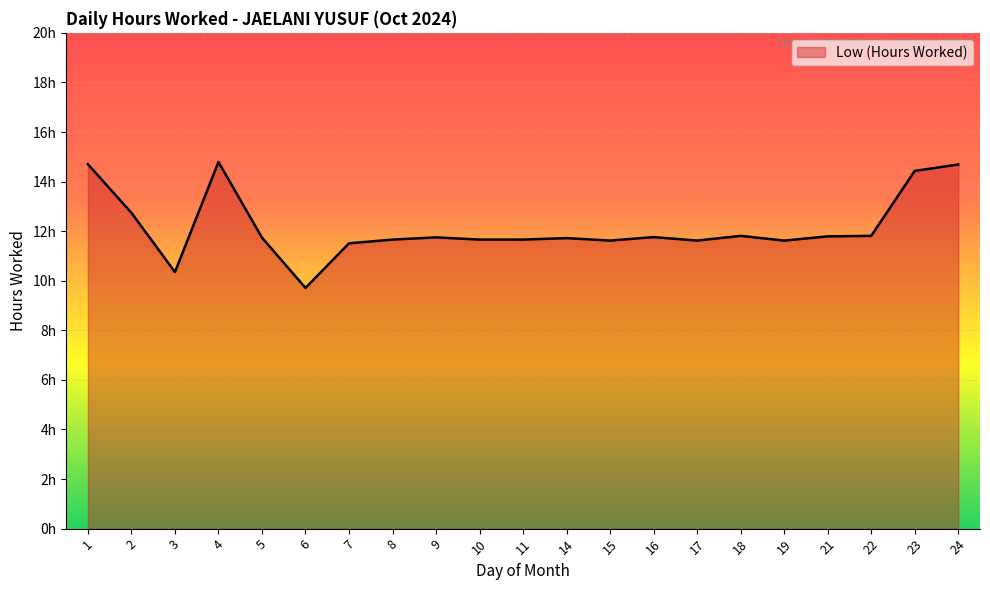

Reading left to right, transcribe all the data shown in this chart.

14.7	12.7	10.3	14.8	11.7	9.7	11.5	11.7	11.8	11.7	11.7	11.7	11.6	11.8	11.6	11.8	11.6	11.8	11.8	14.4	14.7